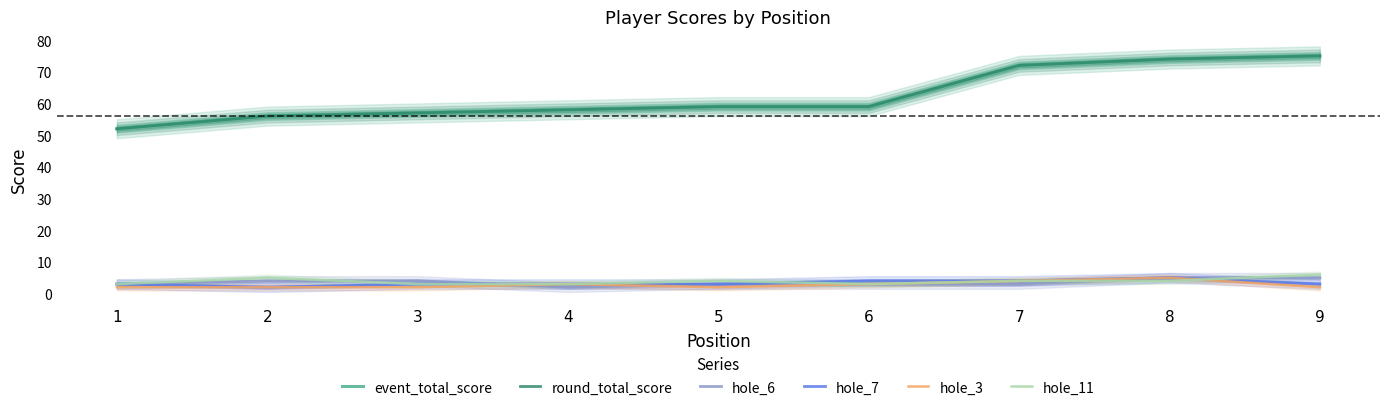

The value of hole_7 at 7 is 4. True or false?

True